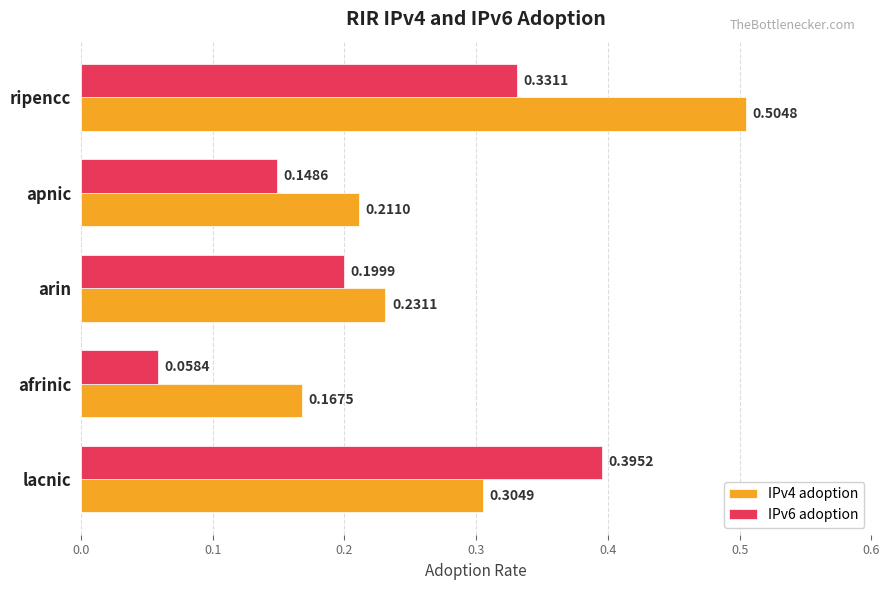

List the series in order of their peak value, highest first.

IPv4 adoption, IPv6 adoption